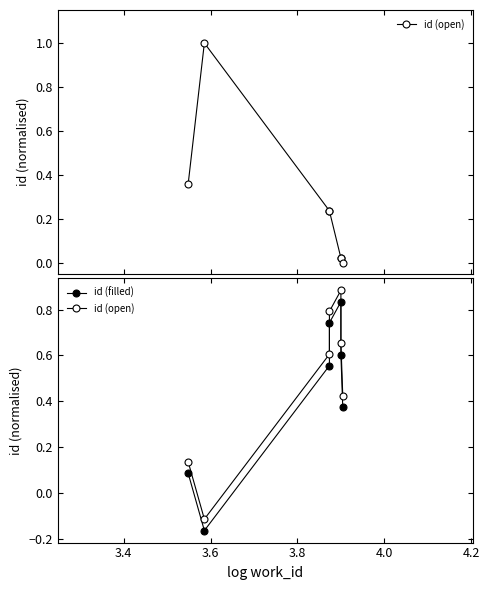

What are all the series names shown in the legend?

id (open), id (filled)